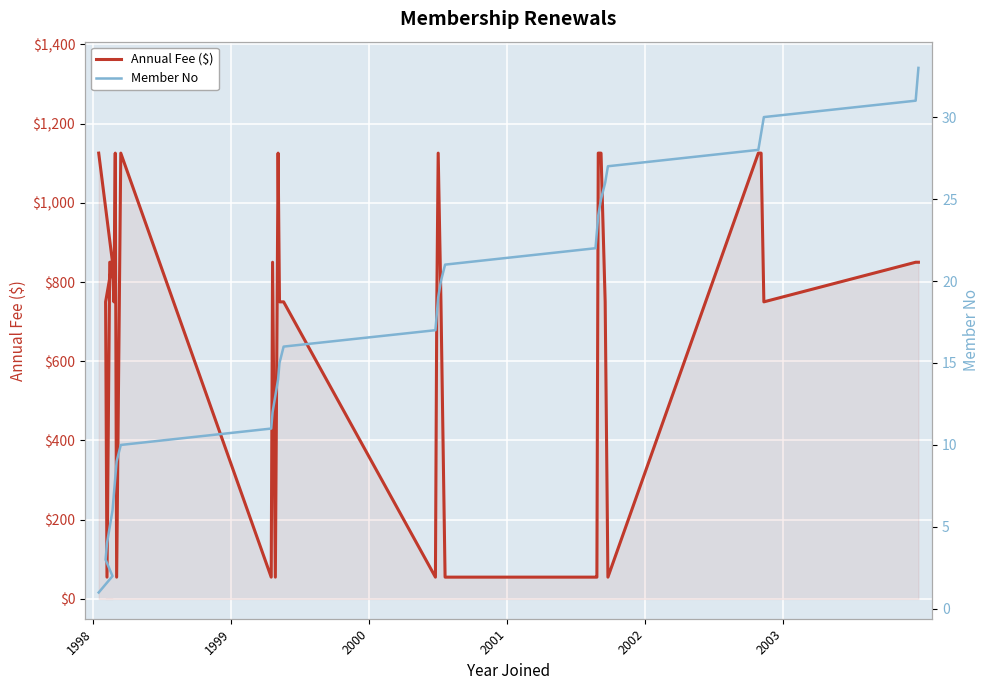

How many data points in Member No are above 17?

16